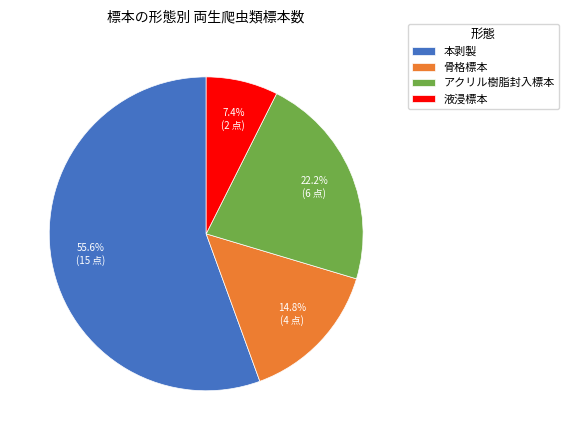

Between 液浸標本 and 本剥製, which is larger?

本剥製